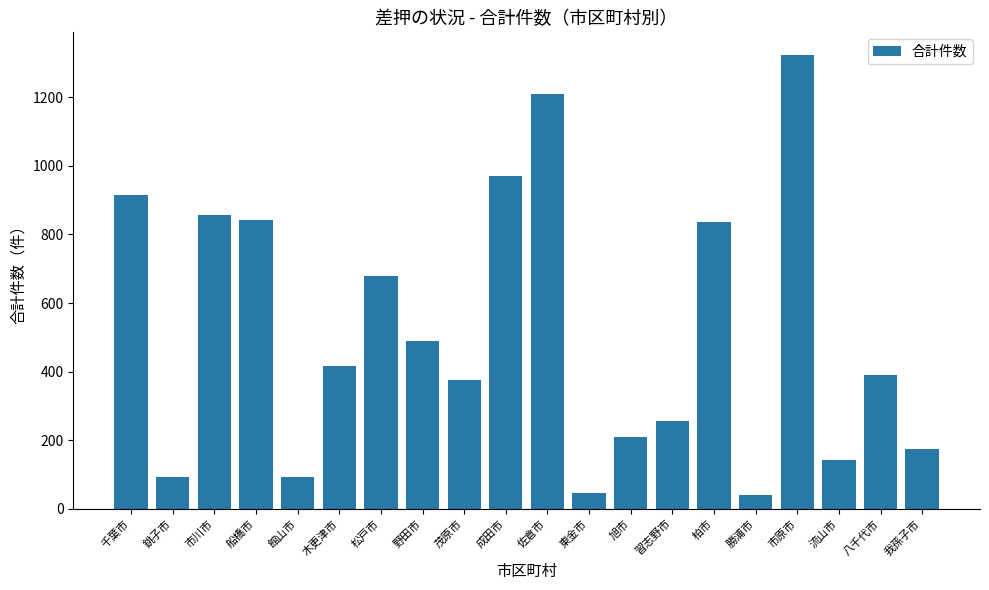

How many categories are shown in the chart?

20